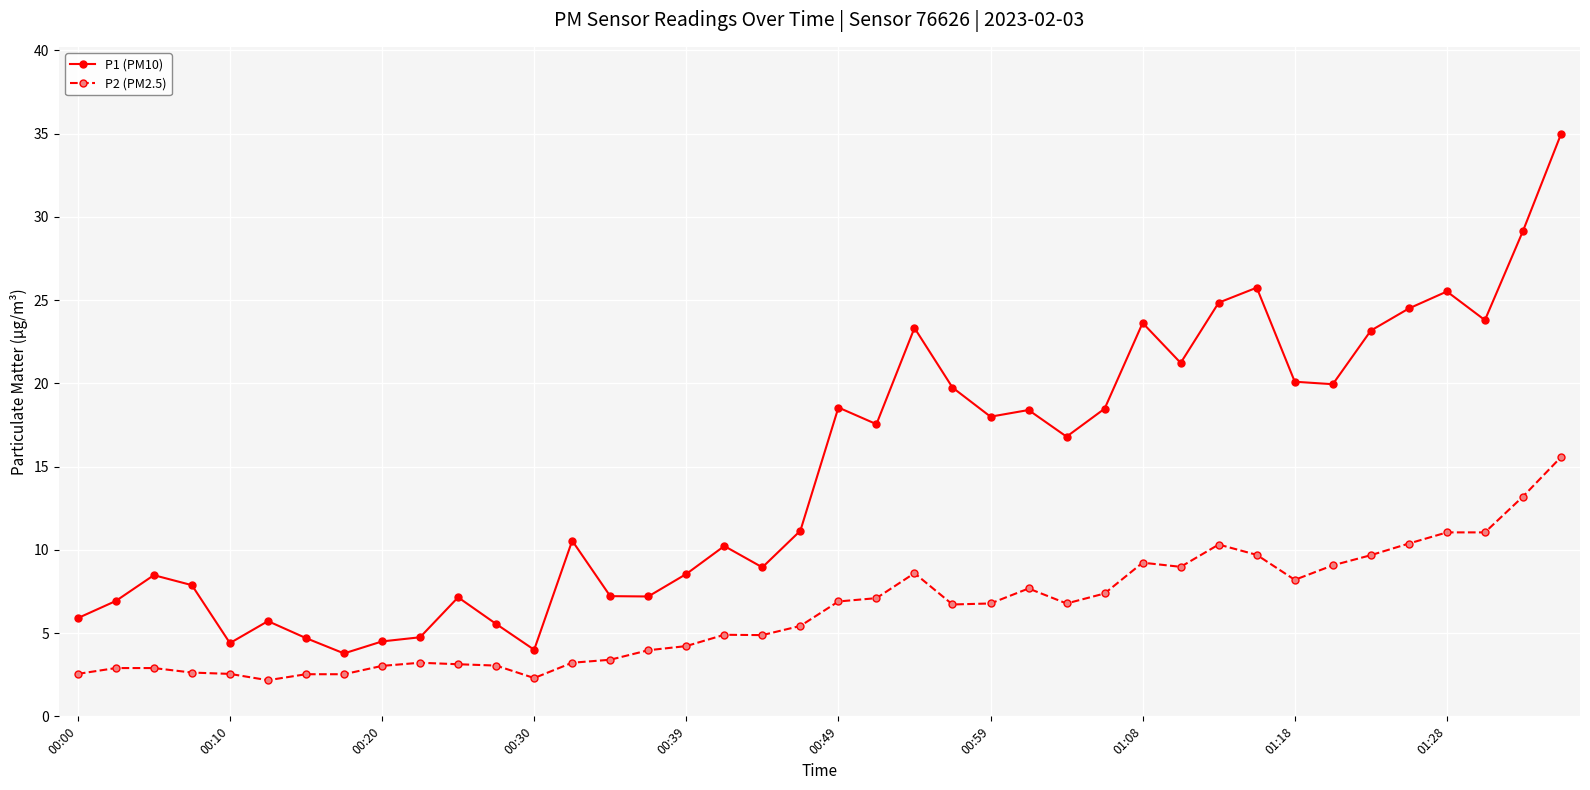

What is the highest value of the P1 (PM10) series?

35.0